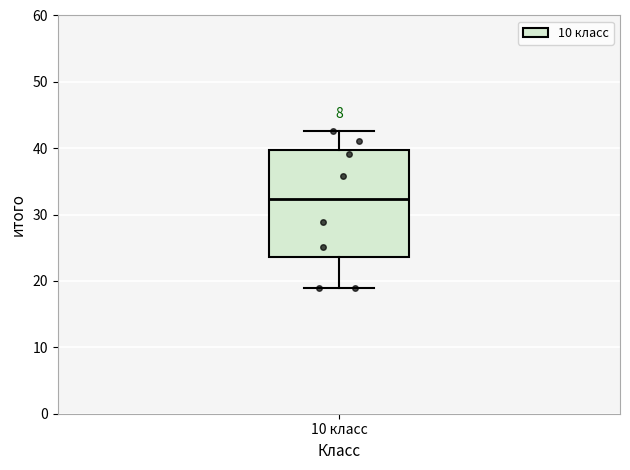

Where is the upper edge of the box for 10 класс on the y-axis? The values are not printed on the chart, so give them approximately, as read against the axis.

40